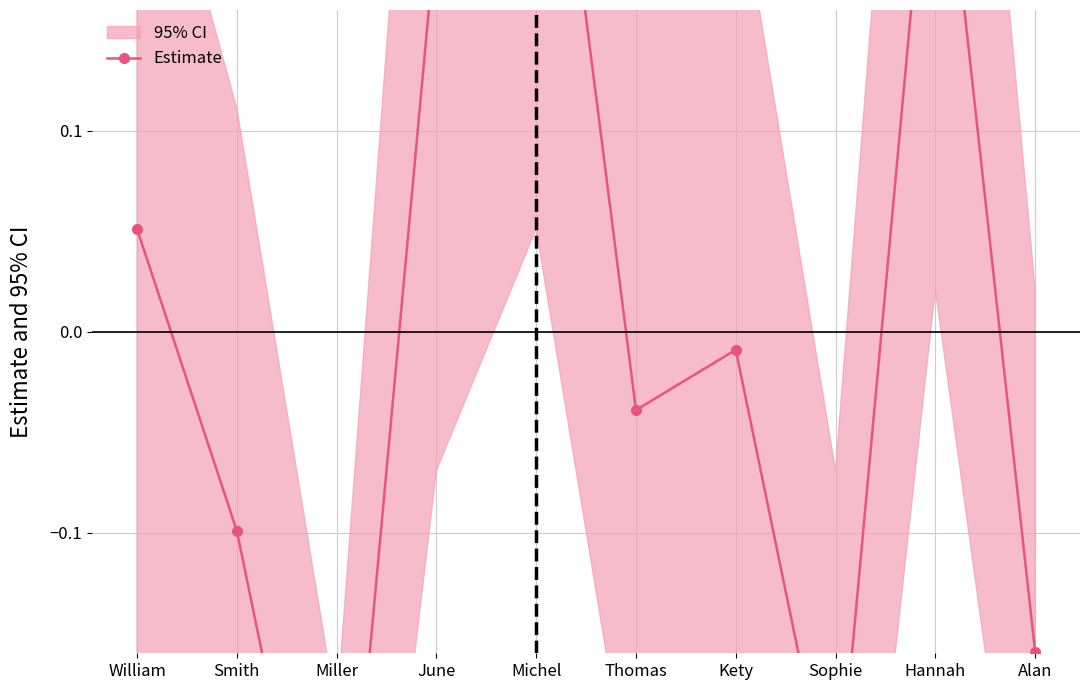

What is the smallest value displayed?

-0.3